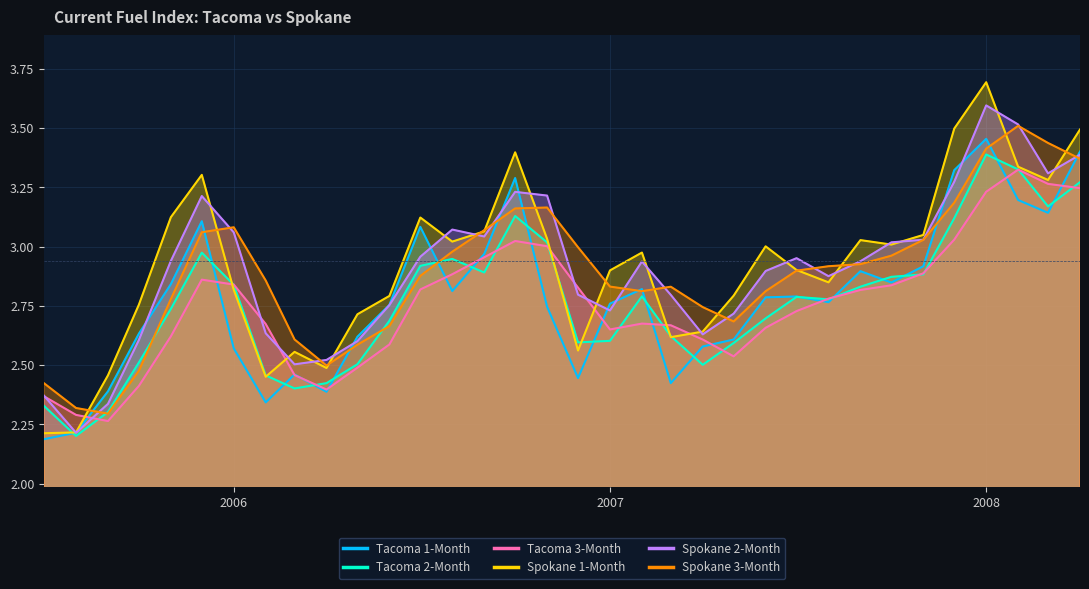

What is the label of the 6th point from the right?

2007-11-01